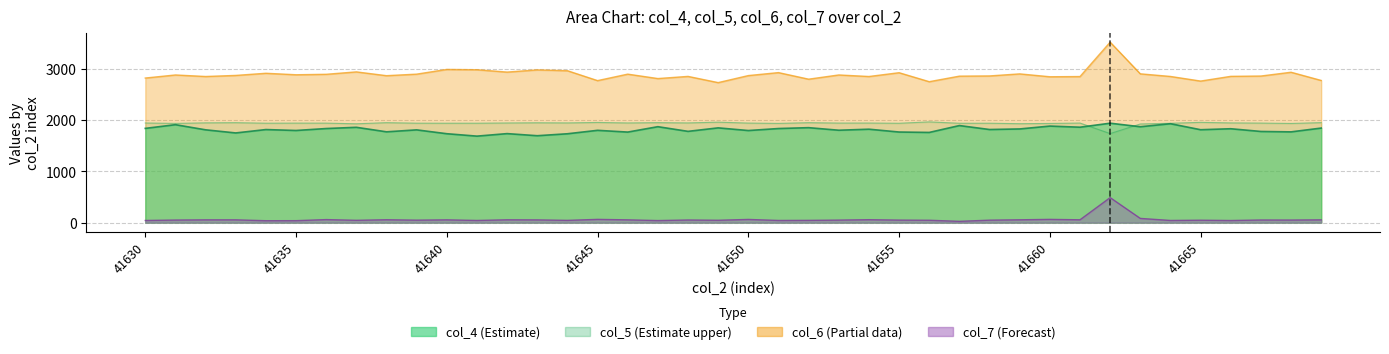

After their last crossing, which series has the higher values: col_5 or col_4?

col_5